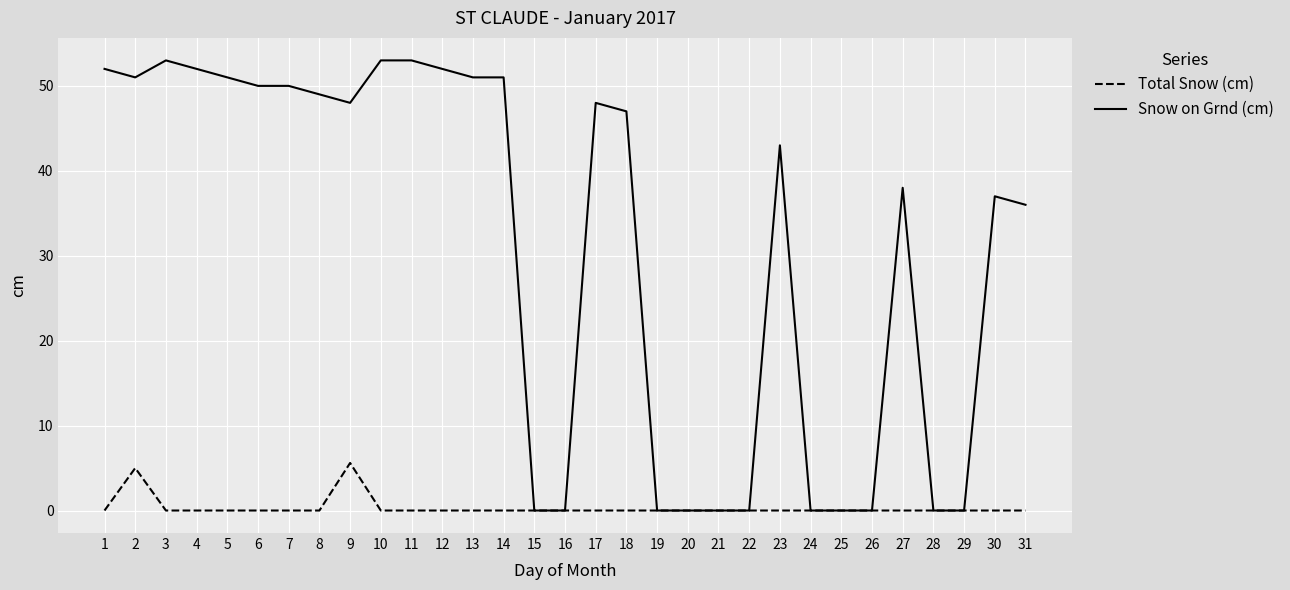

Reading left to right, list all the values displayed in this chart.

Total Snow (cm): 1=0.0	2=5.0	3=0.0	4=0.0	5=0.0	6=0.0	7=0.0	8=0.0	9=5.6	10=0.0	11=0.0	12=0.0	13=0.0	14=0.0	15=0.0	16=0.0	17=0.0	18=0.0	19=0.0	20=0.0	21=0.0	22=0.0	23=0.0	24=0.0	25=0.0	26=0.0	27=0.0	28=0.0	29=0.0	30=0.0	31=0.0
Snow on Grnd (cm): 1=52.0	2=51.0	3=53.0	4=52.0	5=51.0	6=50.0	7=50.0	8=49.0	9=48.0	10=53.0	11=53.0	12=52.0	13=51.0	14=51.0	15=0.0	16=0.0	17=48.0	18=47.0	19=0.0	20=0.0	21=0.0	22=0.0	23=43.0	24=0.0	25=0.0	26=0.0	27=38.0	28=0.0	29=0.0	30=37.0	31=36.0